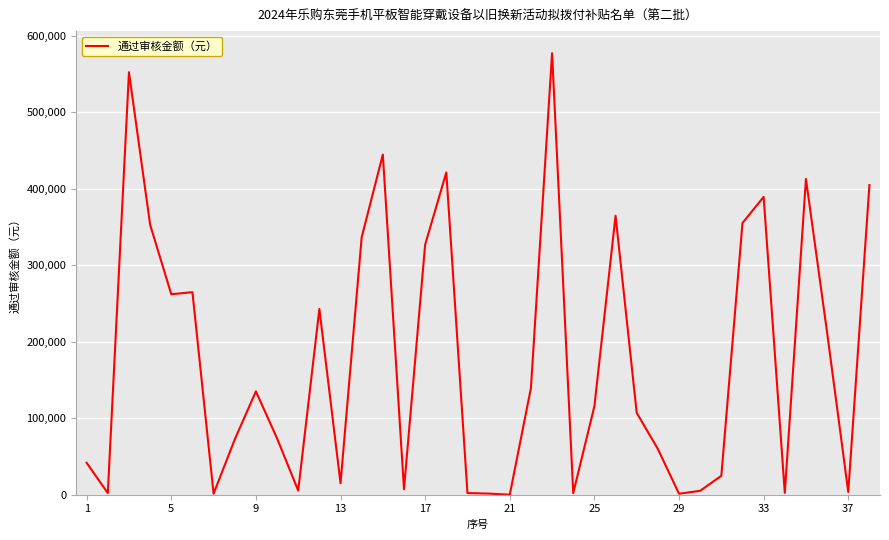

What is the difference between the maximum and minimum values?

577118.9